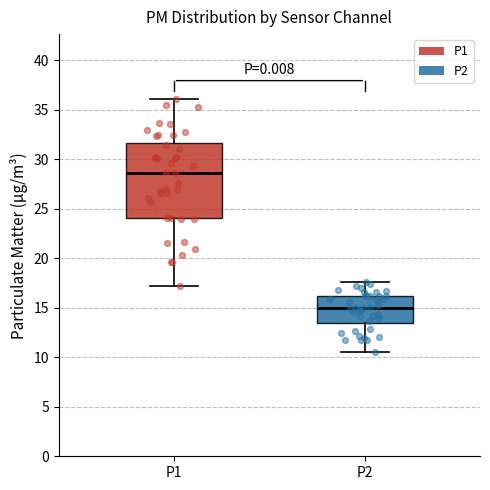

Reading left to right, transcribe this box plot: for each box, give where its median line is, the range the box spans, and where its two whiskers end, as read against the y-axis. The values are not printed on the chart, so give them approximately, as read against the axis.

P1: median 28.5, box 24.0 to 31.5, whiskers 17.0 to 36.0
P2: median 15.0, box 13.5 to 16.0, whiskers 10.5 to 17.5